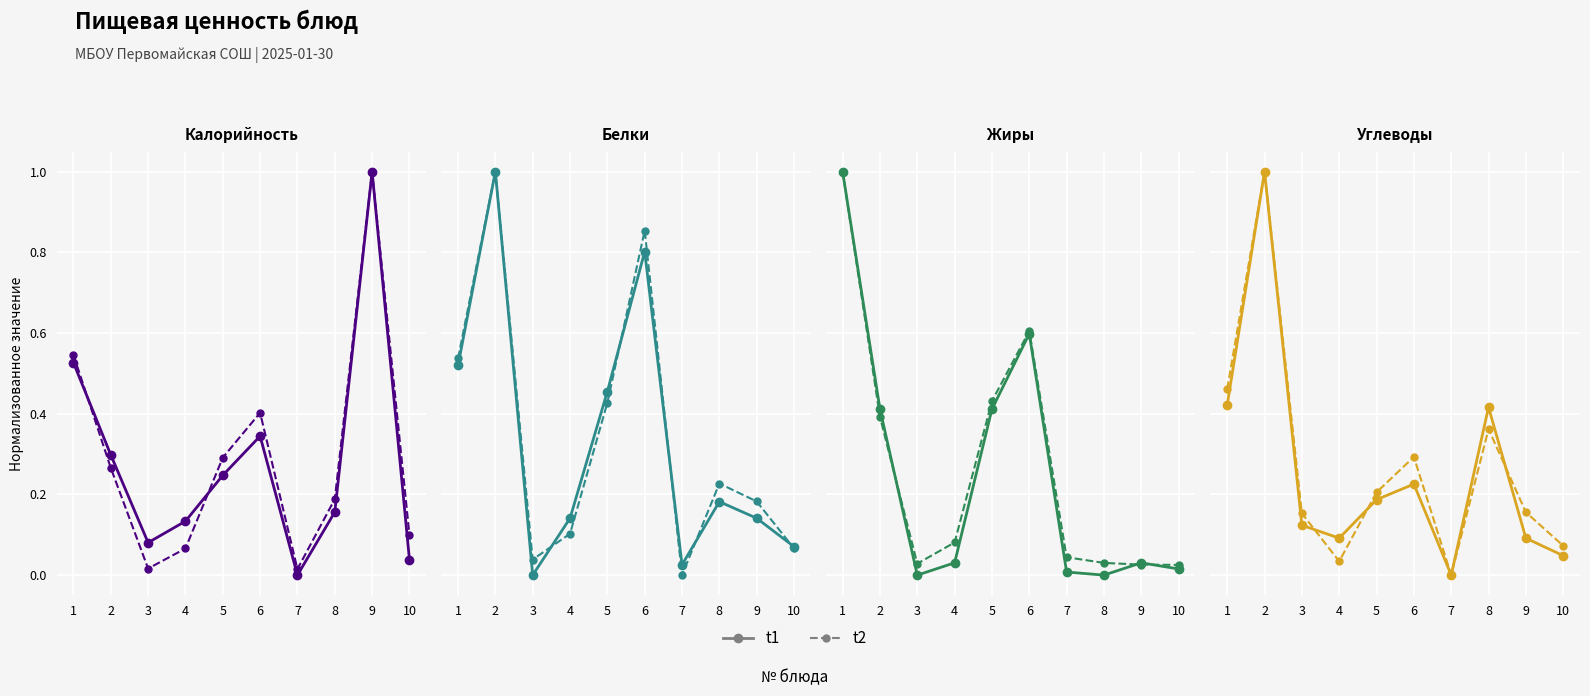

Which series has the widest spread of values?

t1